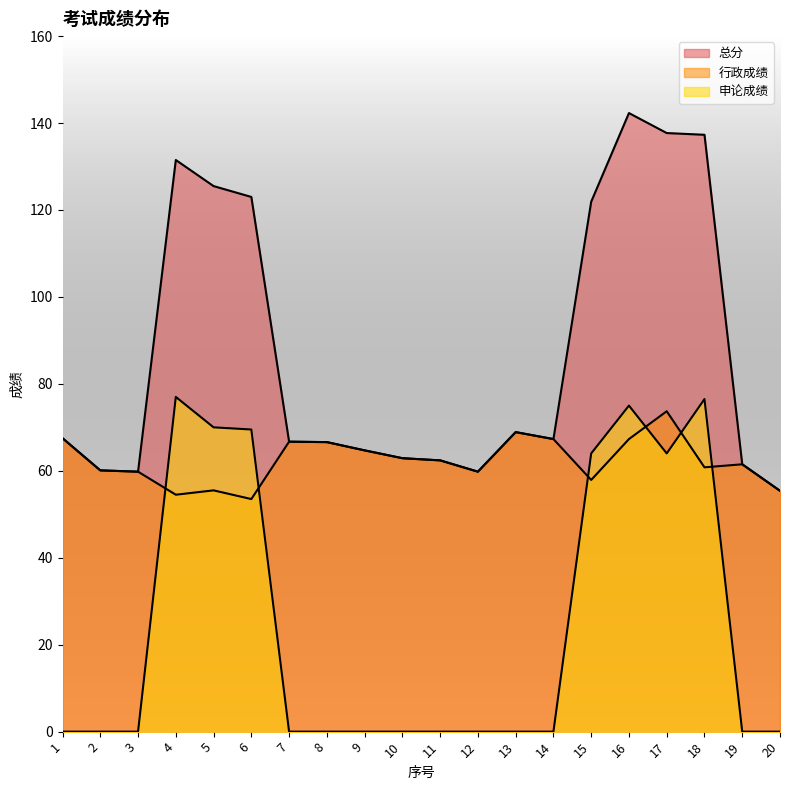

In 申论成绩, how many points are lower than both neighbors (excluding endpoints)?

1